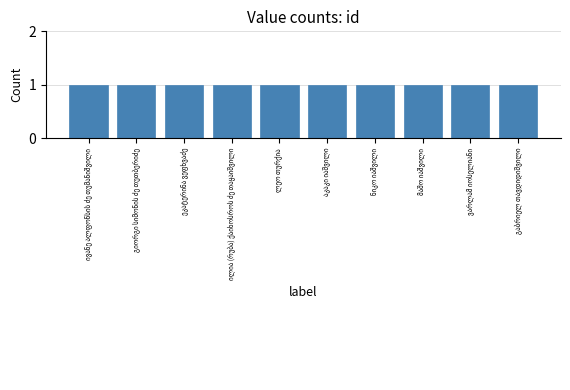

How many values exceed 29302?

4